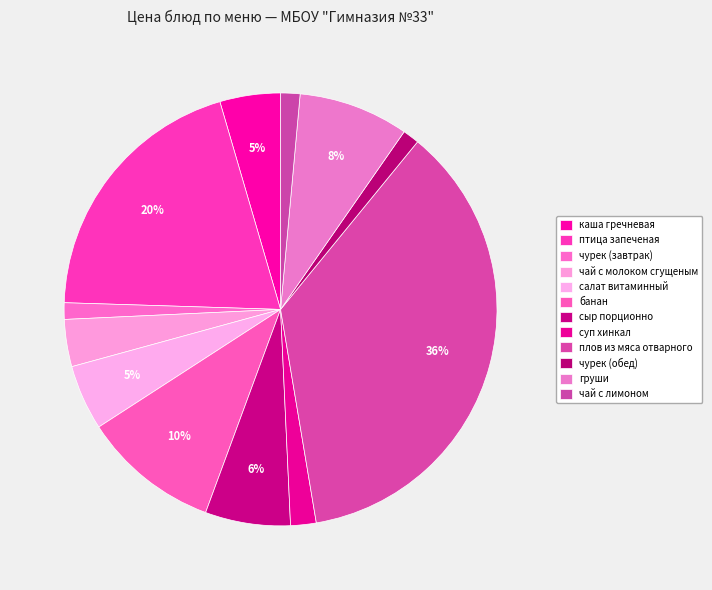

Which slice is the largest?

плов из мяса отварного